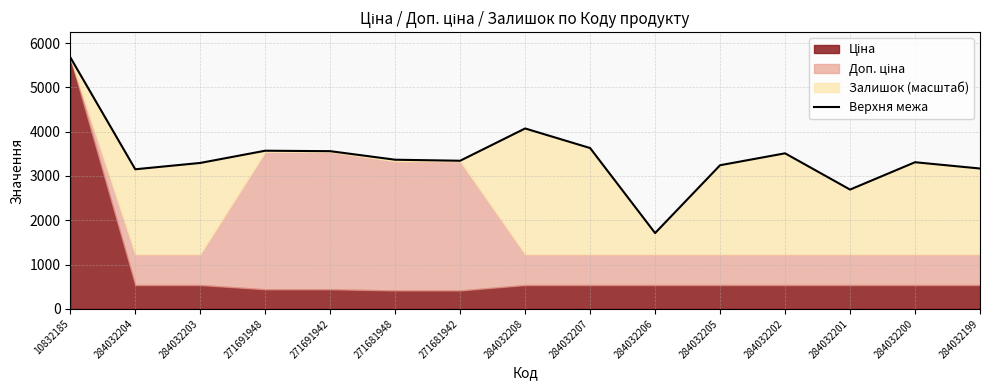

What is the change in value from 284032206 to 284032201?

+981.4